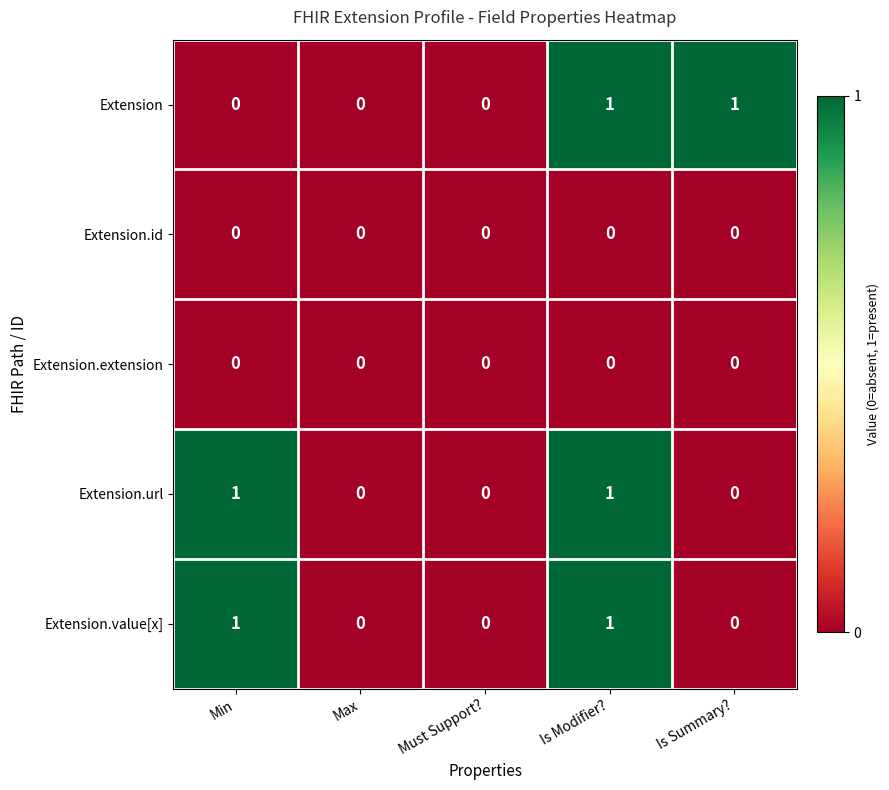

At which category is the sum across all series the highest?

Is Modifier?